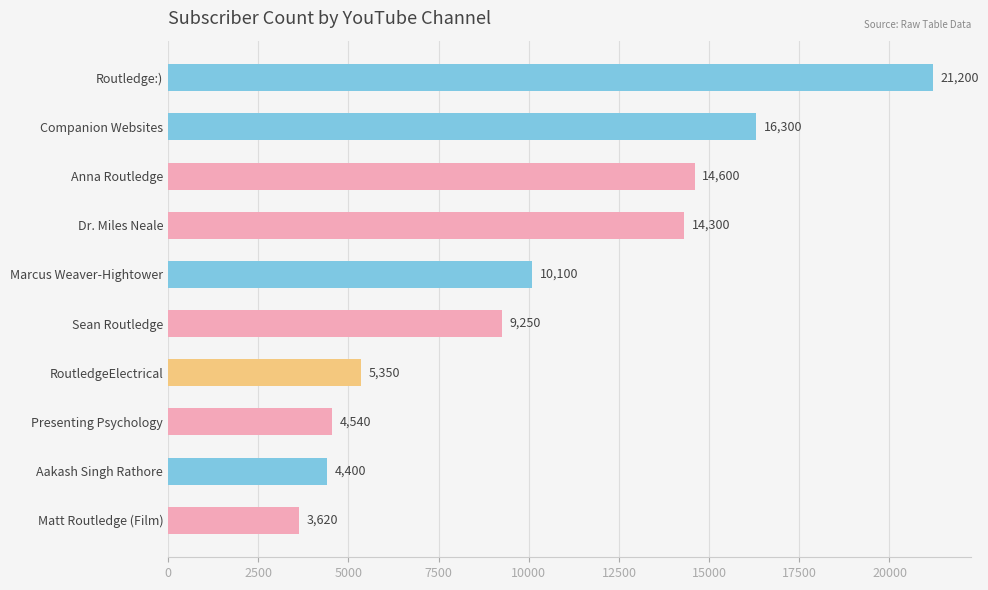

What is the label of the 10th bar from the bottom?

Routledge:)